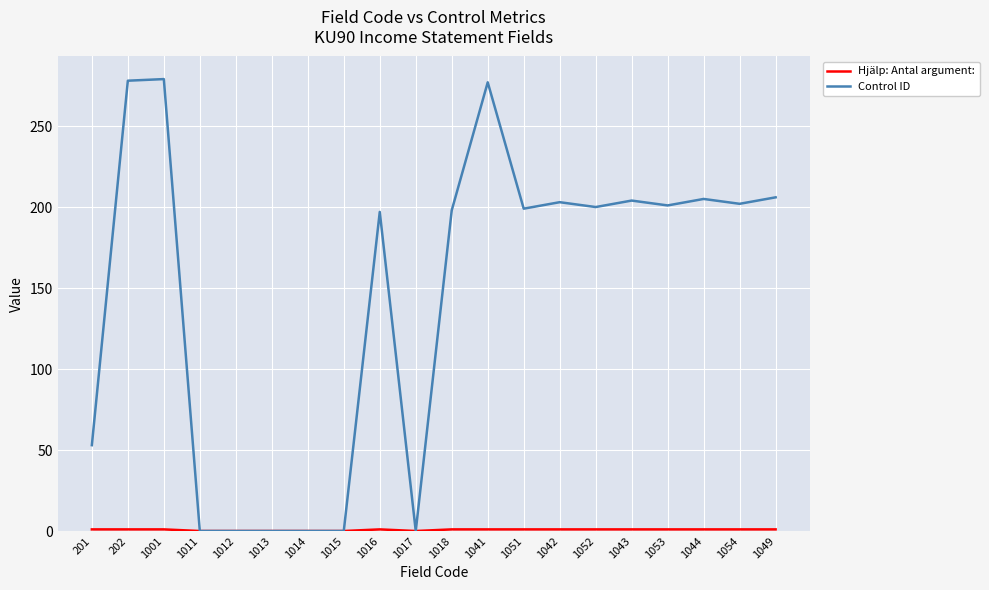

What position from the right is 1014?

14